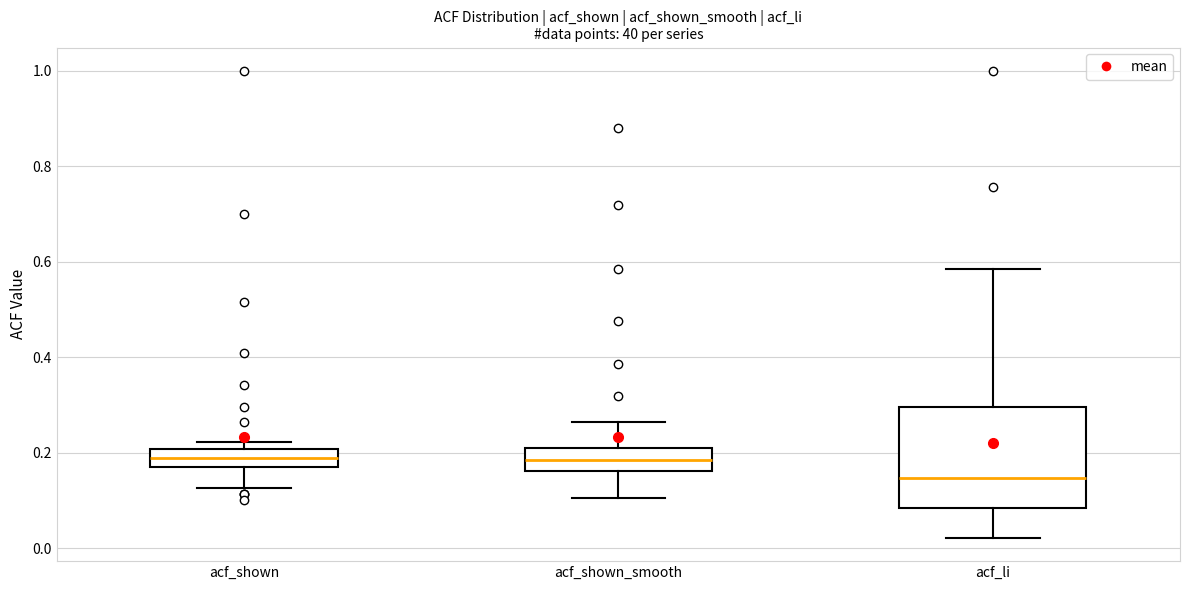

Reading left to right, transcribe this box plot: for each box, give where its median line is, the range the box spans, and where its two whiskers end, as read against the y-axis. The values are not printed on the chart, so give them approximately, as read against the axis.

acf_shown: median 0.18 (inside the box), box 0.18 to 0.20, whiskers 0.12 to 0.22
acf_shown_smooth: median 0.18, box 0.16 to 0.22, whiskers 0.10 to 0.26
acf_li: median 0.14, box 0.08 to 0.30, whiskers 0.02 to 0.58